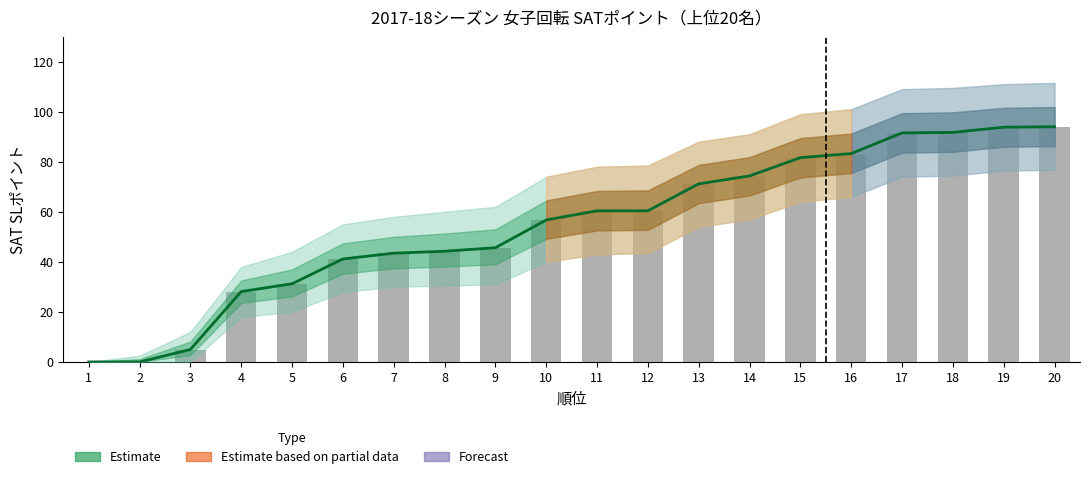

List the labels in order of value, smallest first.

1, 2, 3, 4, 5, 6, 7, 8, 9, 10, 11, 12, 13, 14, 15, 16, 17, 18, 19, 20